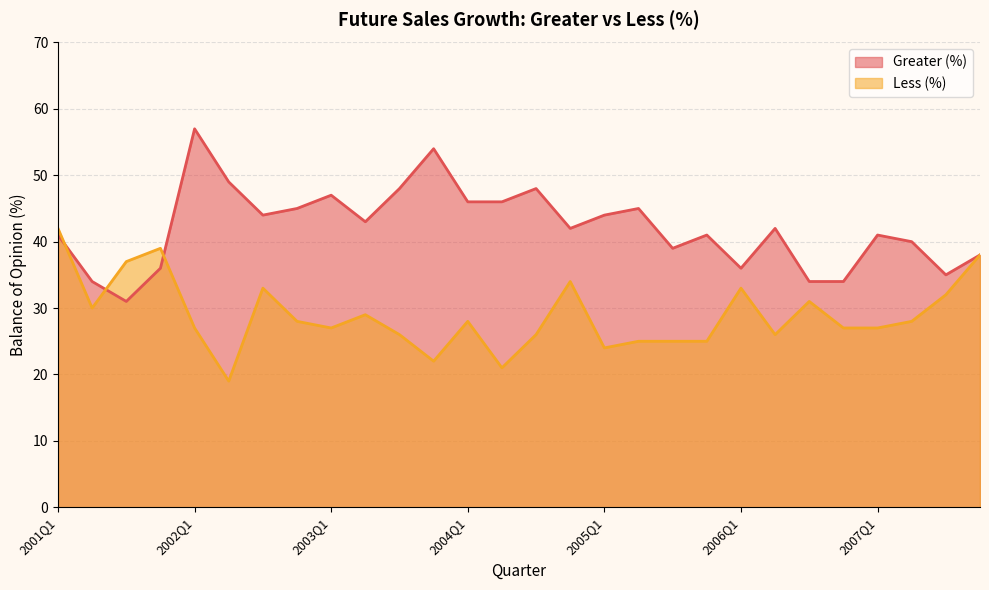

What is the difference between the maximum and minimum values in the Less (%) series?

23